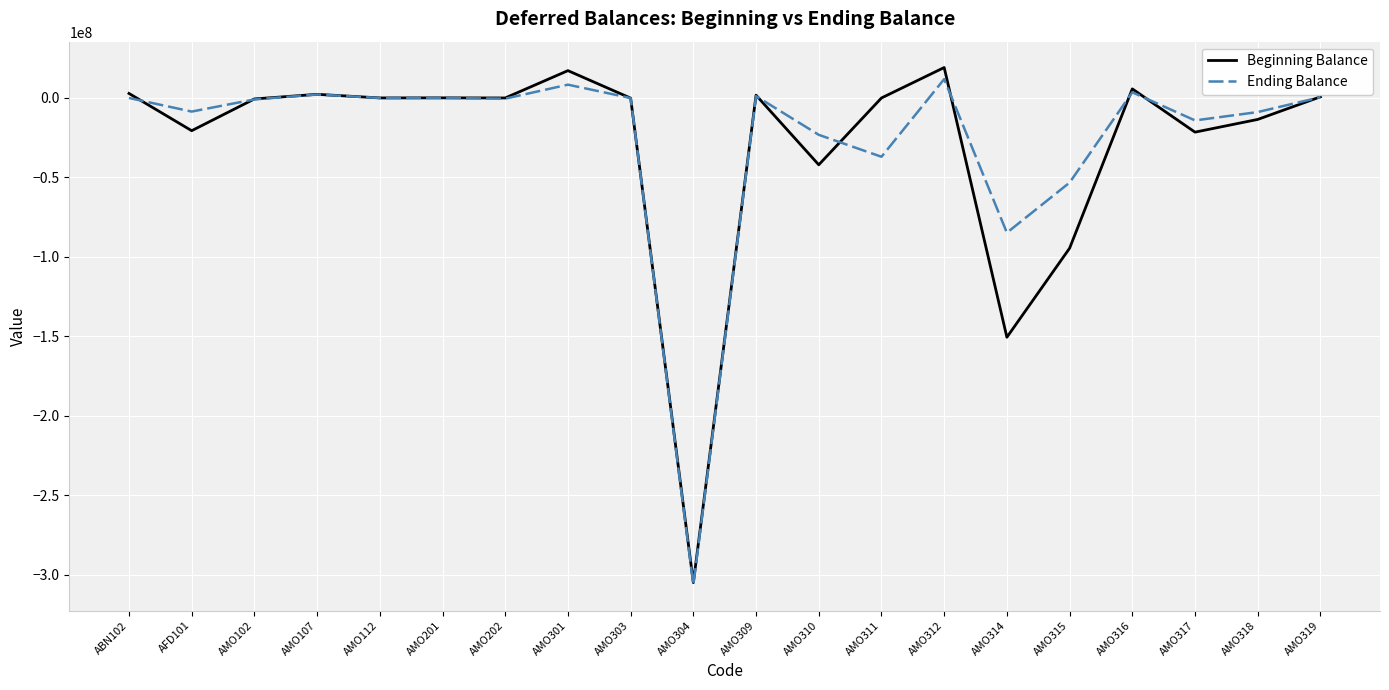

The value of Beginning Balance at AMO315 is -94568963. True or false?

True